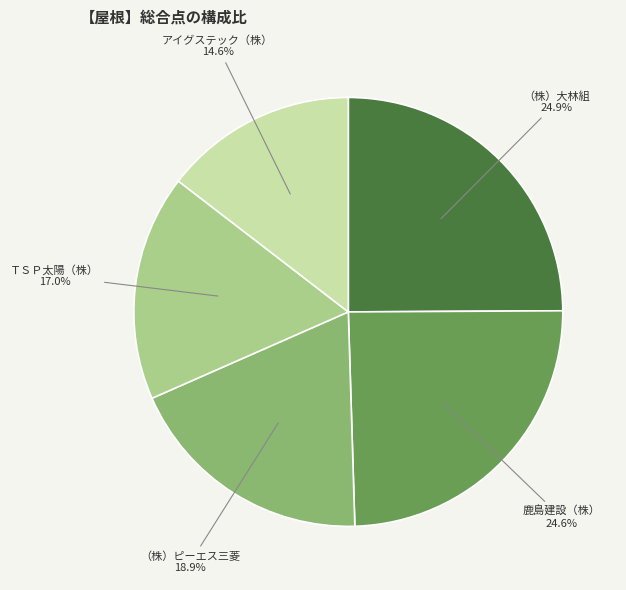

To the nearest percent, what percentage of the pie is アイグステック（株）?

15%